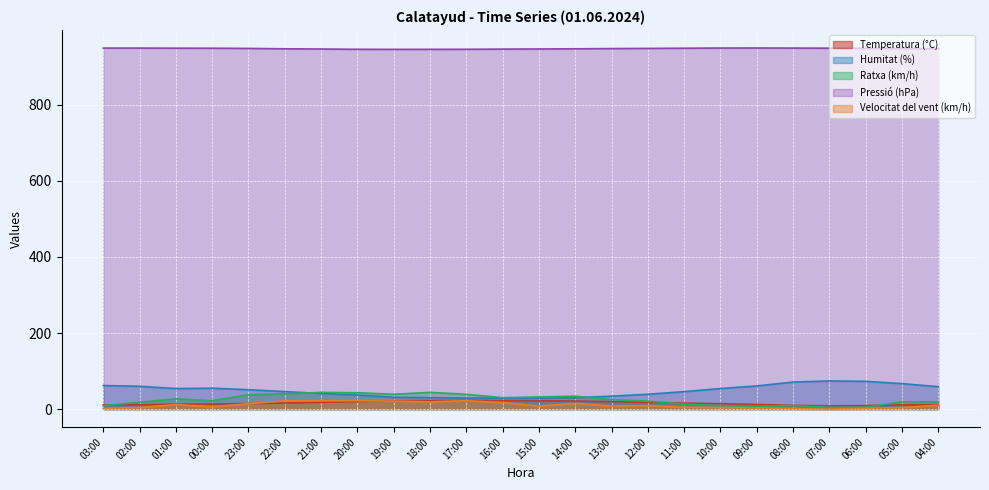

What position from the right is 11:00?

8